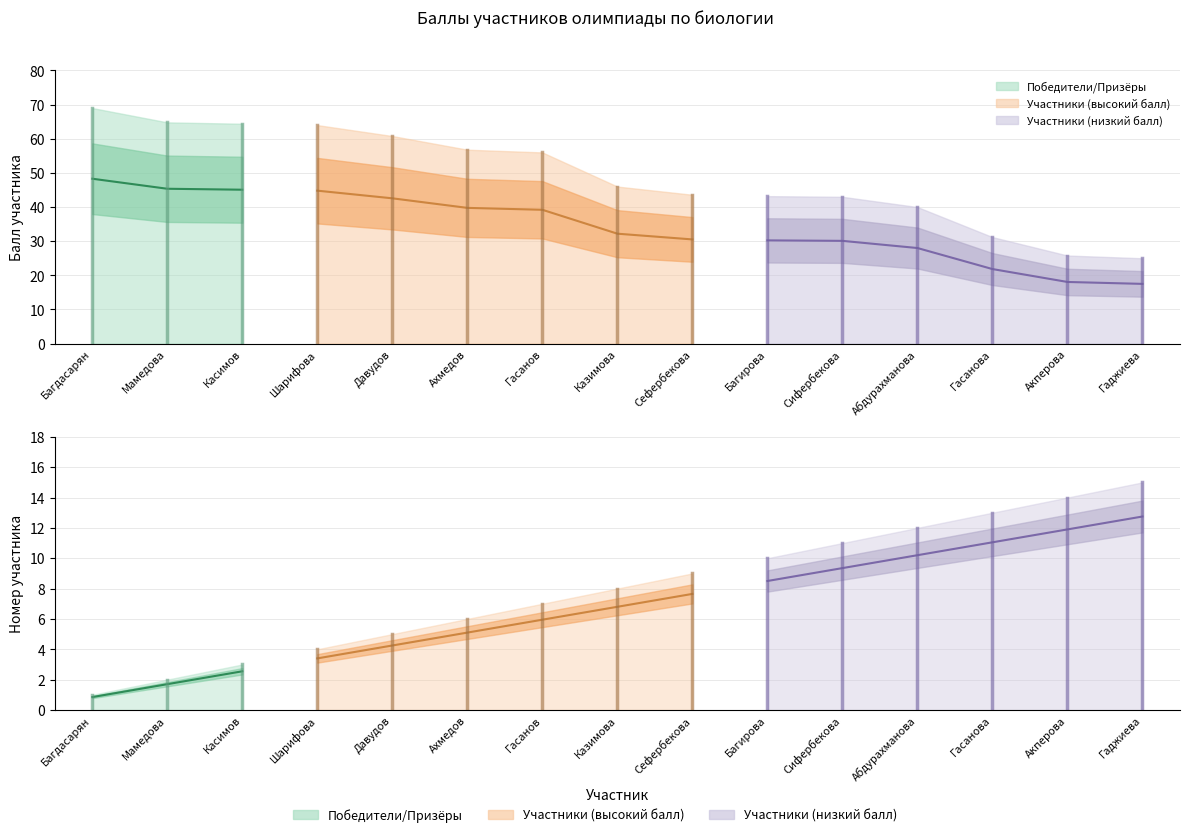

Between Гасанова and Абдурахманова, which is larger?

Абдурахманова